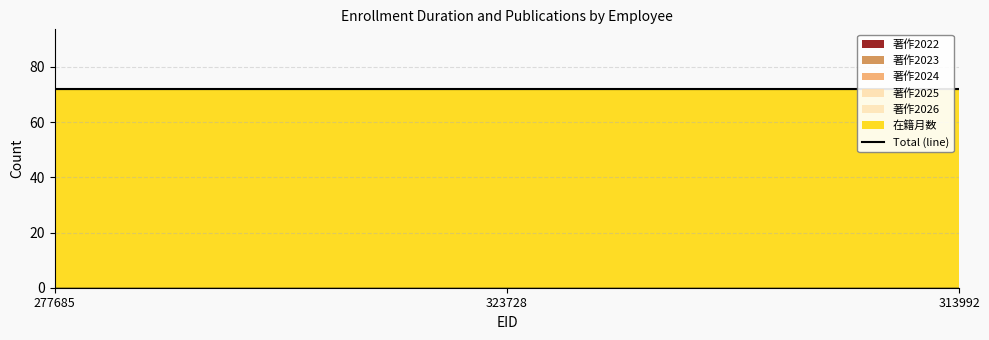

Reading left to right, transcribe all the data shown in this chart.

在籍月数: 277685=72	323728=72	313992=72
著作2022: 277685=0	323728=0	313992=0
著作2023: 277685=0	323728=0	313992=0
著作2024: 277685=0	323728=0	313992=0
著作2025: 277685=0	323728=0	313992=0
著作2026: 277685=0	323728=0	313992=0